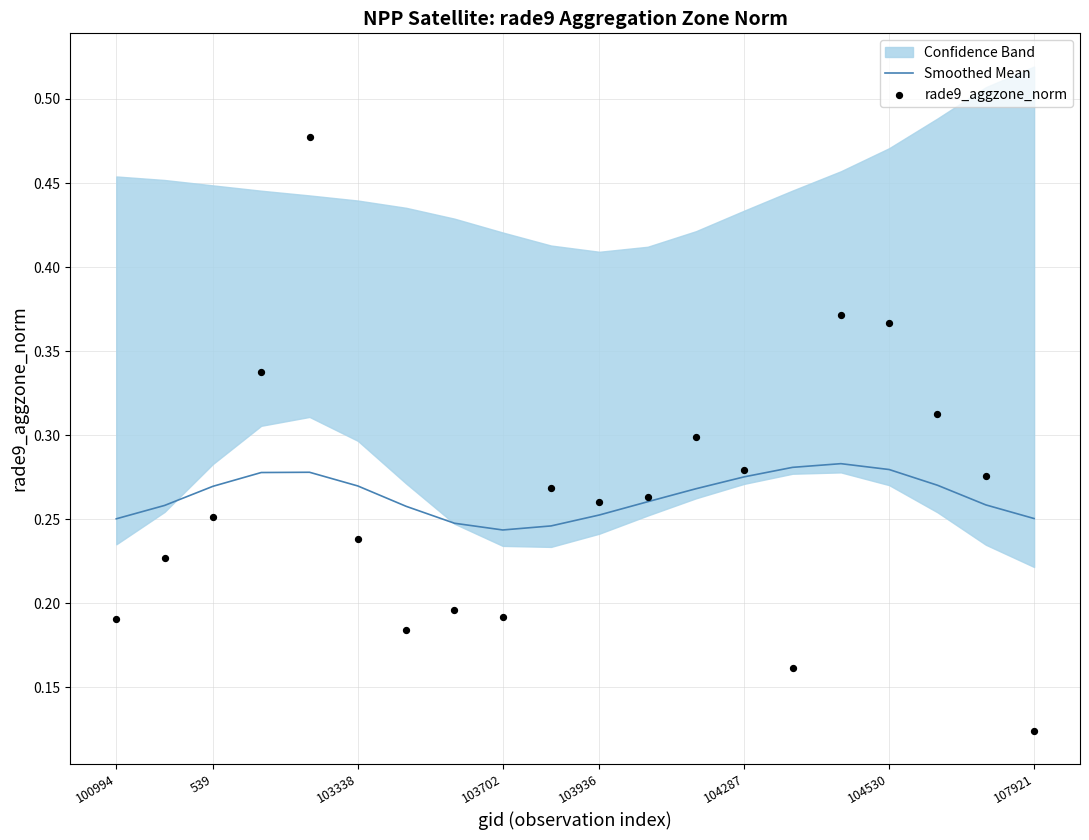

Which series contains the highest Y value?

rade9_aggzone_norm